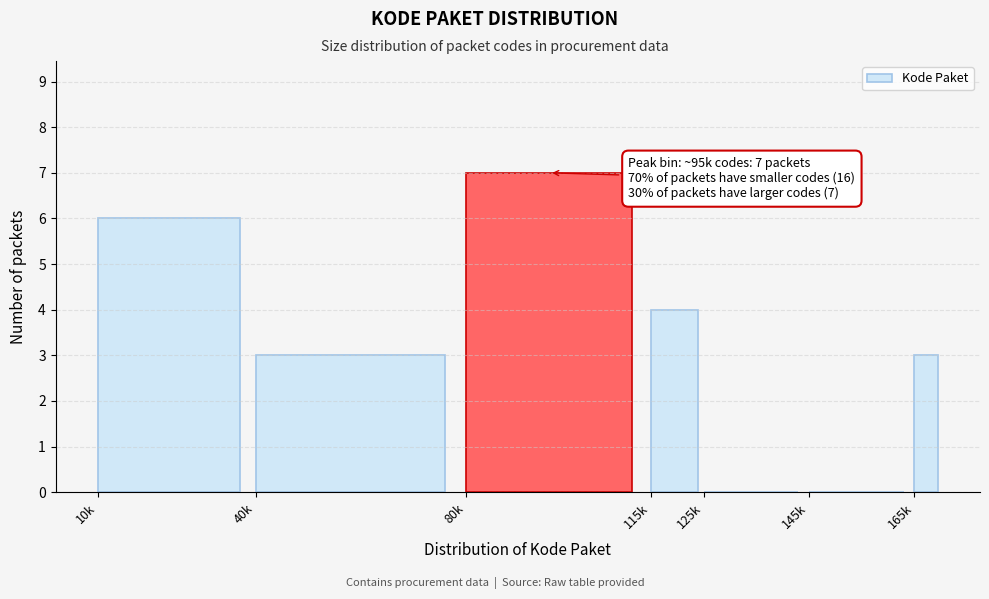

Reading left to right, transcribe all the data shown in this chart.

10k=6	40k=3	80k=7	115k=4	125k=0	145k=0	165k=3